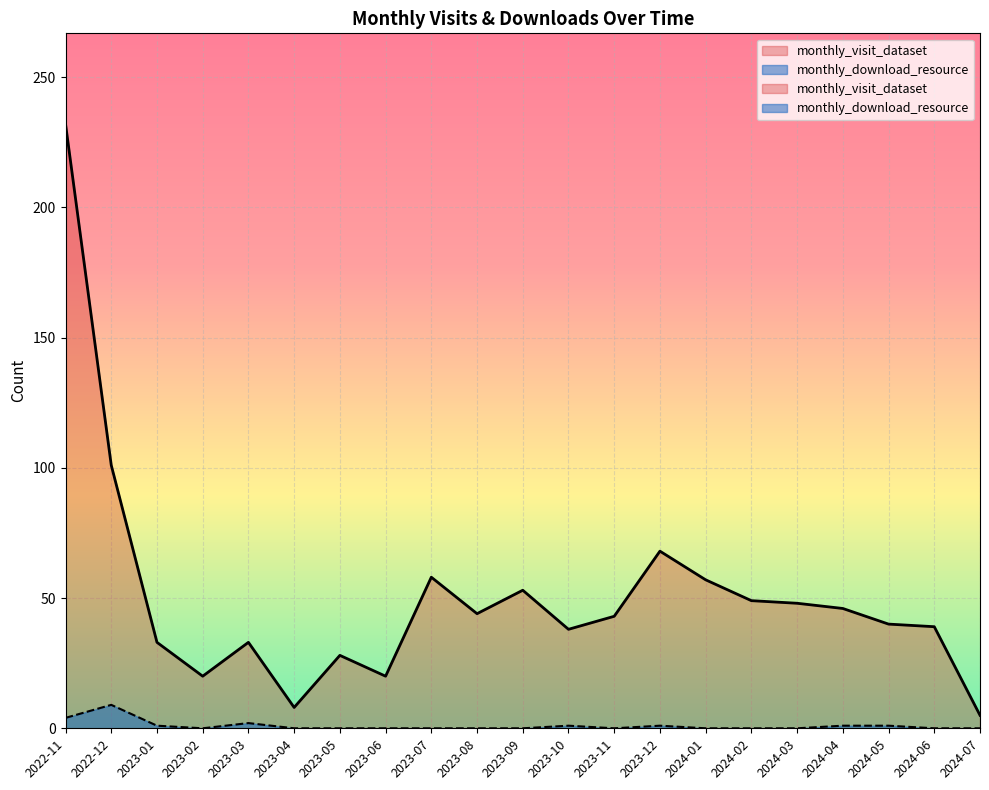

True or false: monthly_visit_dataset has a value of 22 at 2022-12.

False